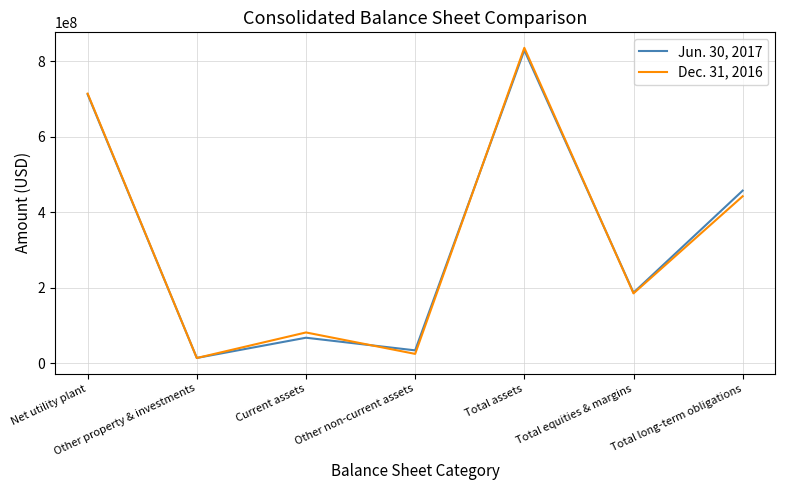

List the labels in order of Jun. 30, 2017 value, smallest first.

Other property & investments, Other non-current assets, Current assets, Total equities & margins, Total long-term obligations, Net utility plant, Total assets